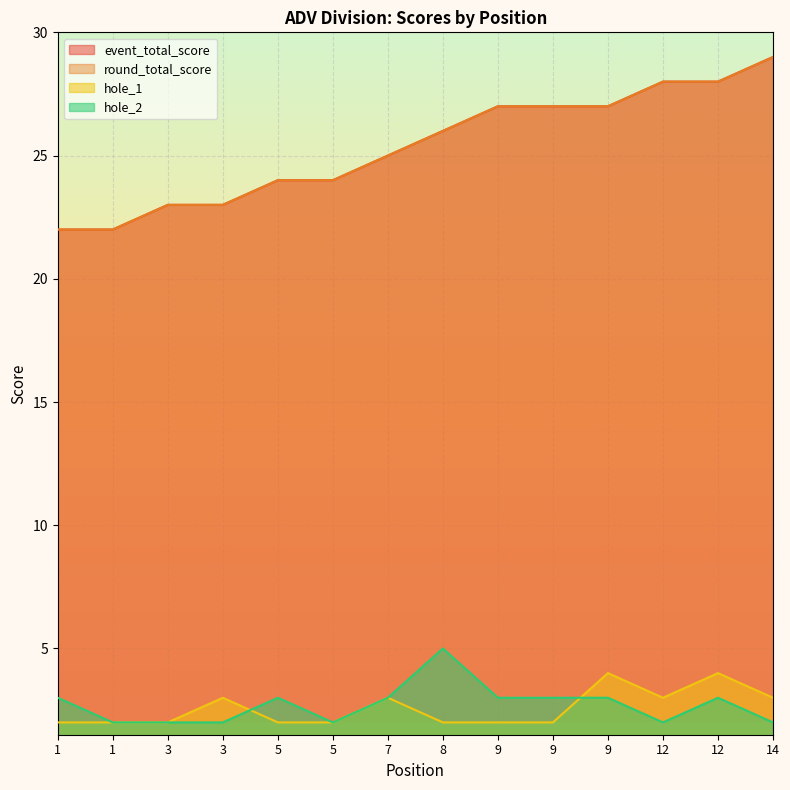

What is the approximate value of event_total_score at 12?

28